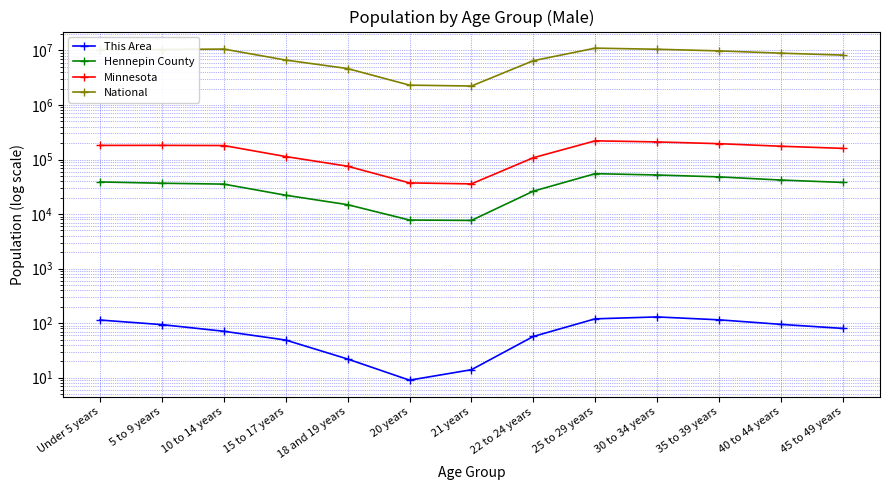

Rank the series by their maximum value, from highest to lowest.

National, Minnesota, Hennepin County, This Area